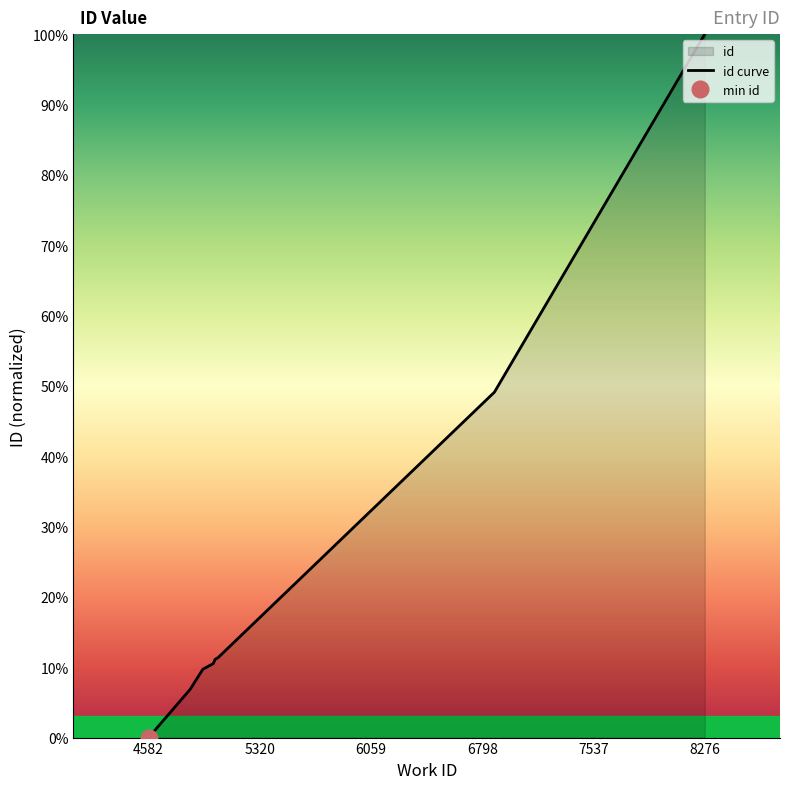

Which label corresponds to the largest value in the chart?

8276